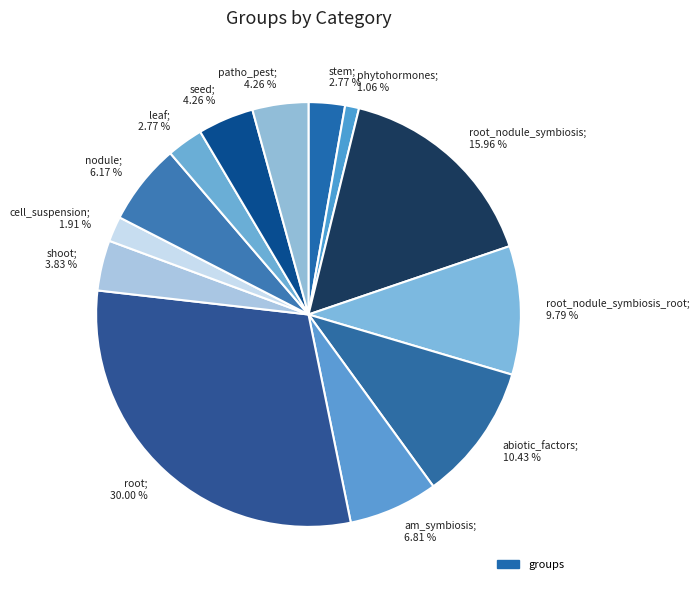

Is there any slice that represents more than half of the pie?

No